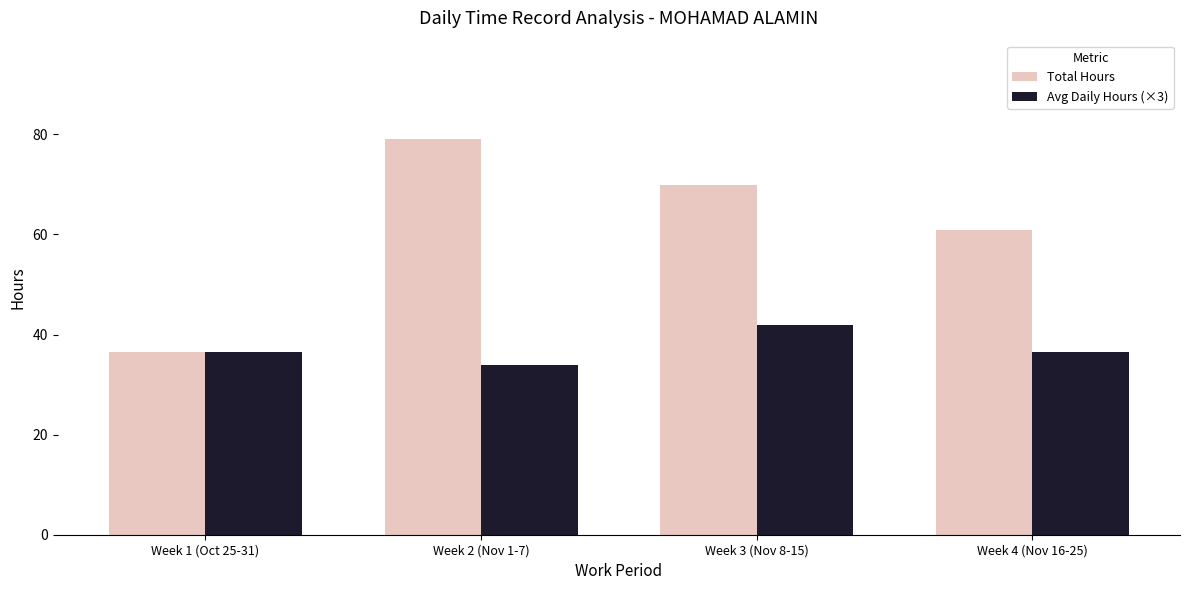

What is the total value across all series at Week 2 (Nov 1-7)?

112.8